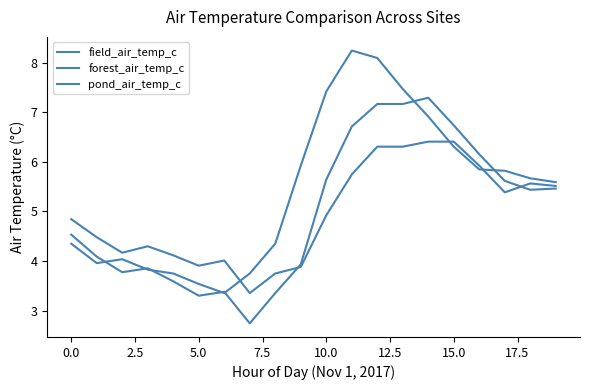

What is the average value of the field_air_temp_c series?

5.0